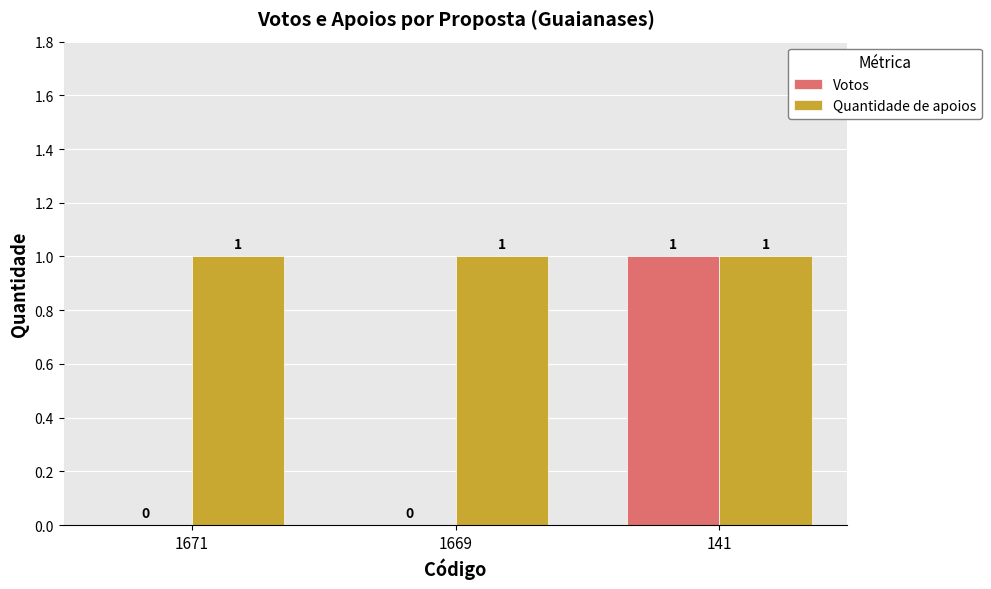

True or false: Quantidade de apoios has a value of 1 at 1669.

True